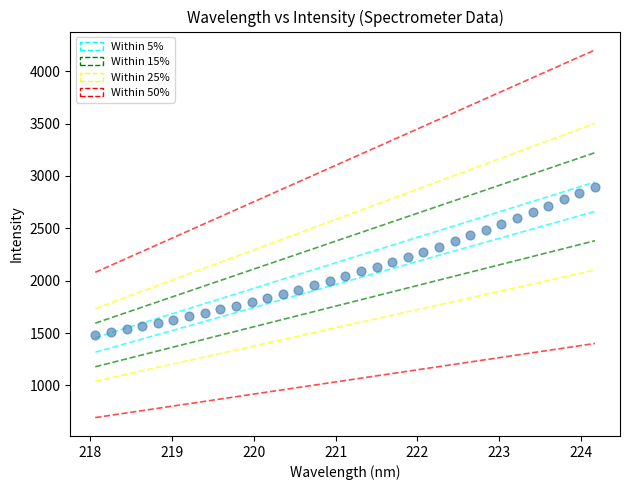

What is the range of Y values (max minus min)?

1418.9